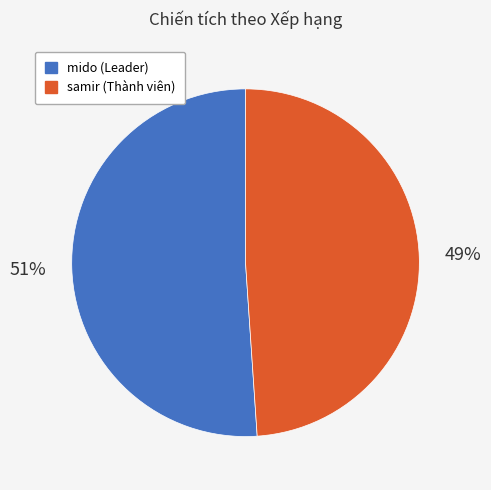

Do mido (Leader) and samir (Thành viên) together represent more than half of the pie?

Yes